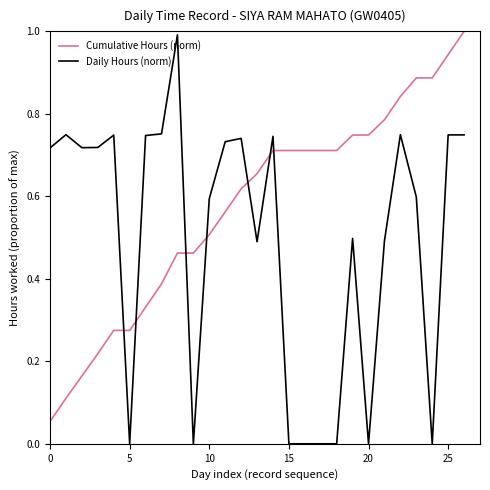

Which series has the largest total across all categories?

Cumulative Hours (norm)